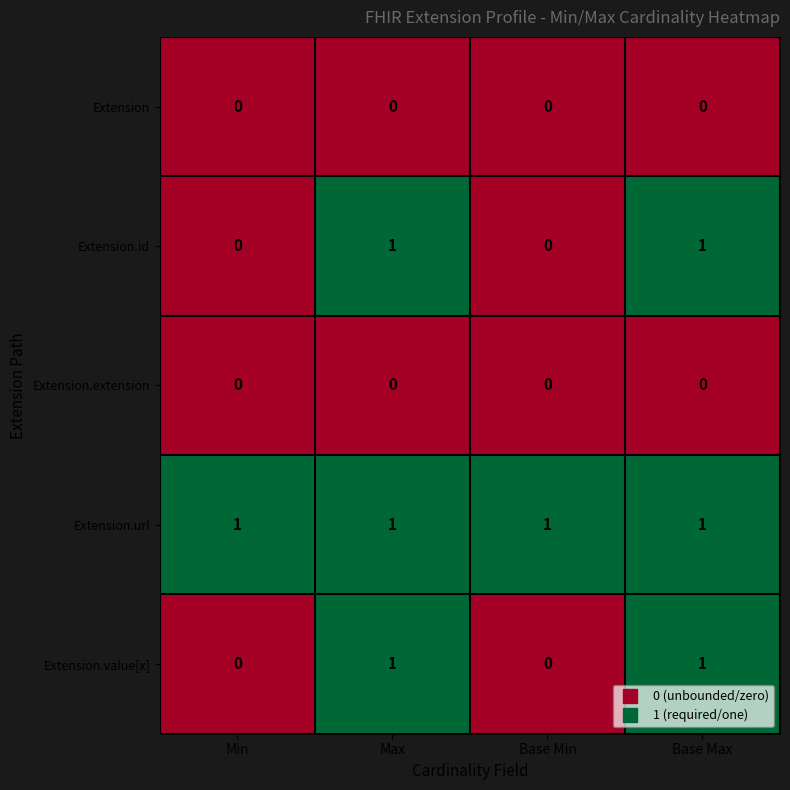

Which series has the largest total across all categories?

Extension.url